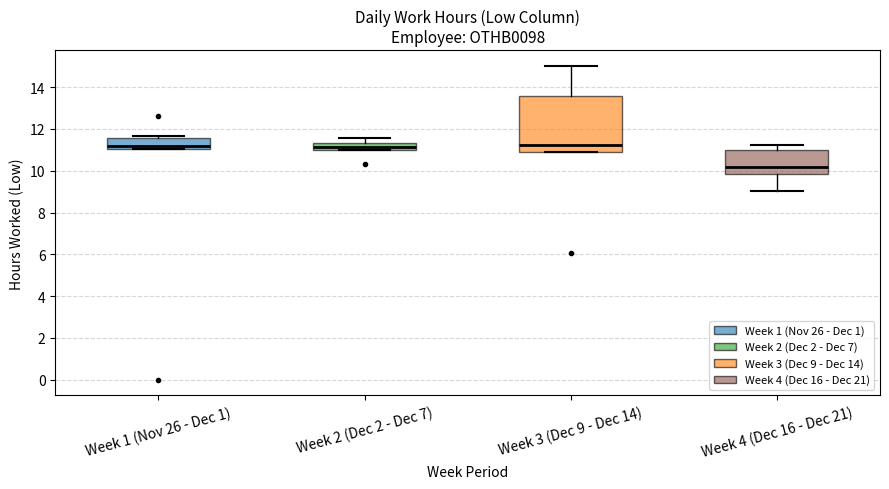

Which box is the tallest, from its lower edge to its upper edge?

Week 3 (Dec 9 - Dec 14)